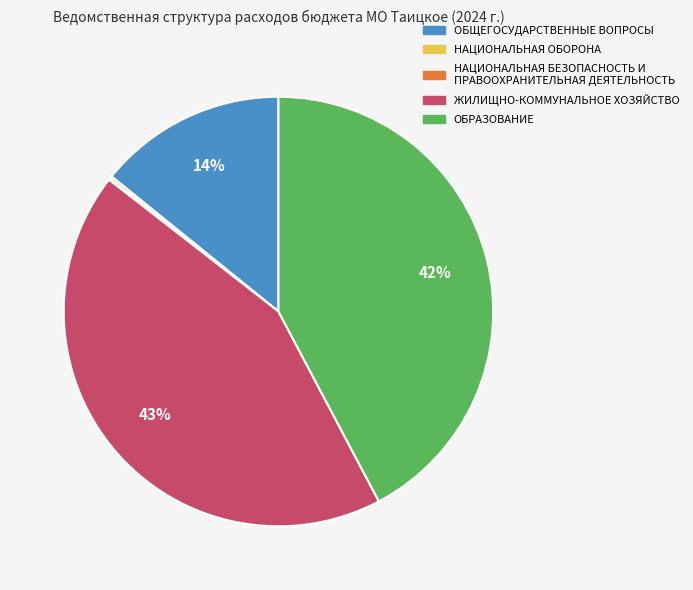

True or false: ОБРАЗОВАНИЕ accounts for 42% of the total.

True